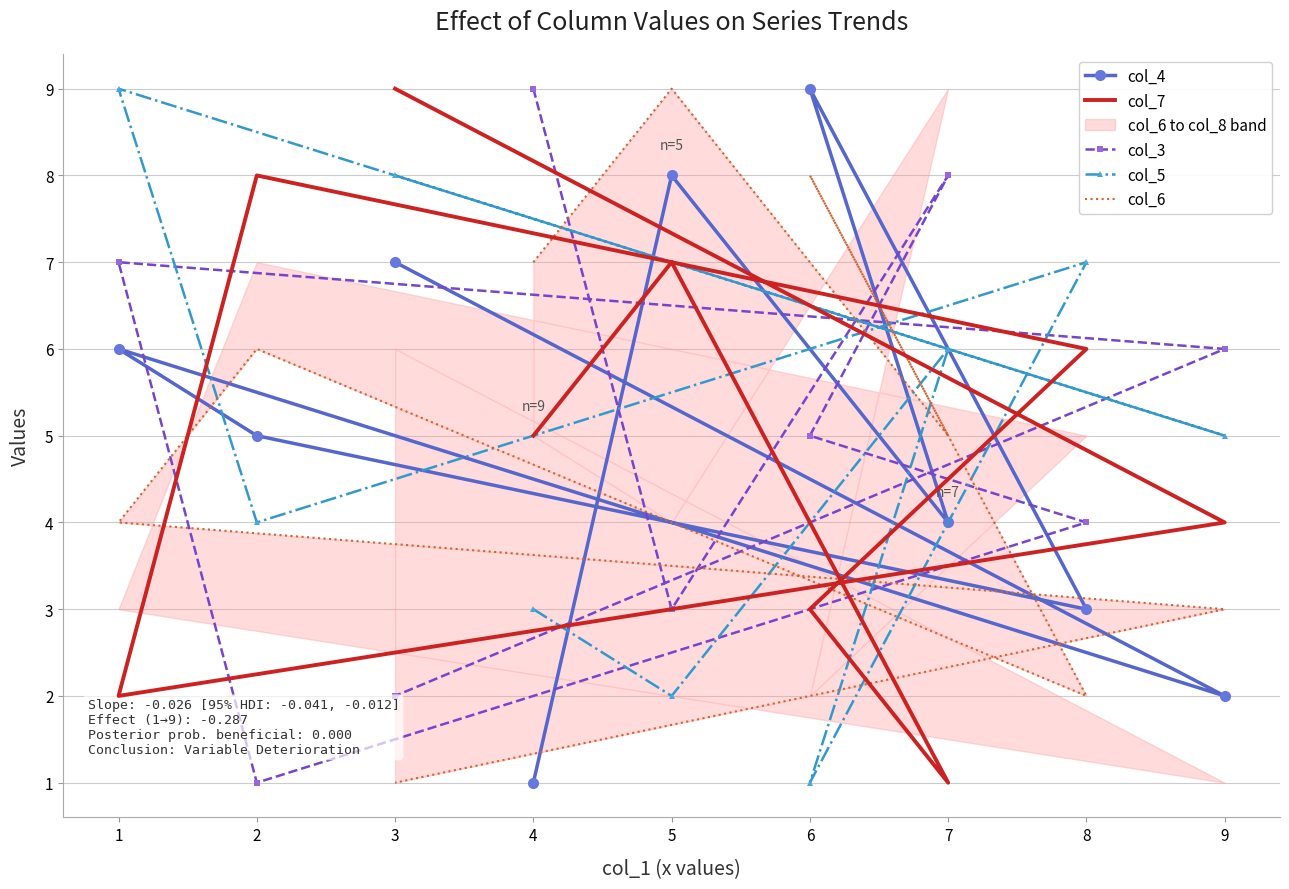

How many interior local peaks does the col_4 series have?

3